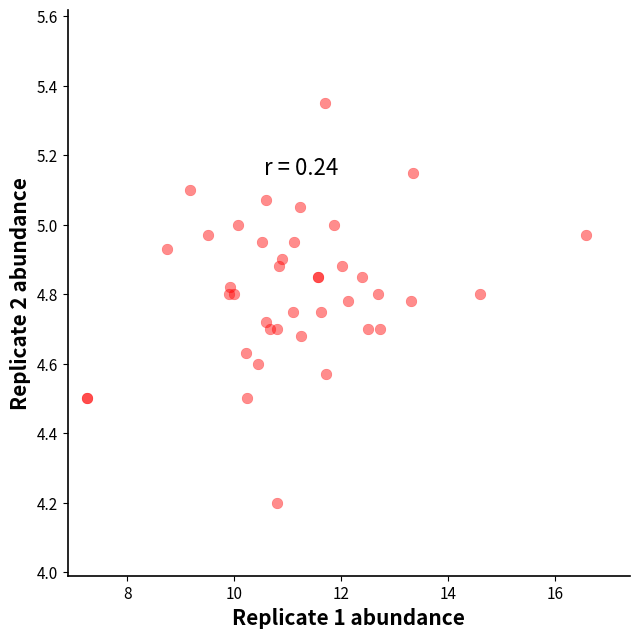

What Y value in the scatter plot is closest to 4?

4.2